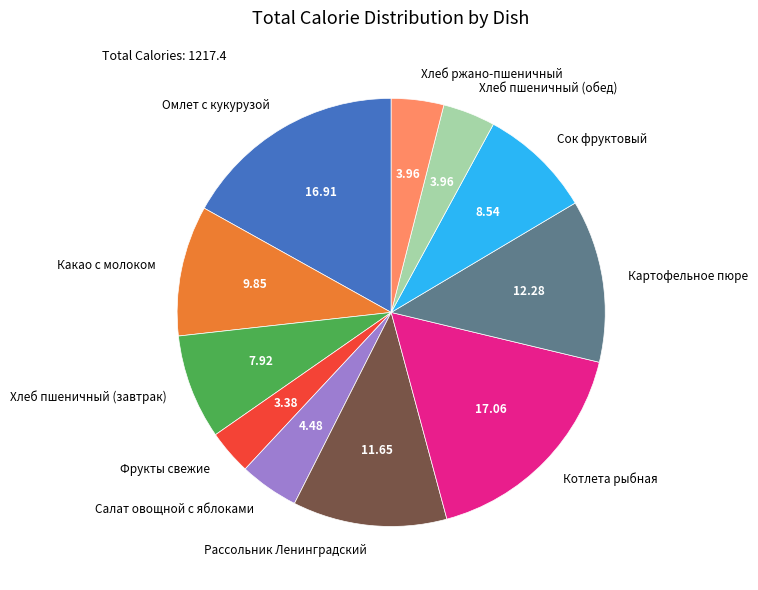

Approximately how many times larger is the value at Фрукты свежие compared to Картофельное пюре?

0.3